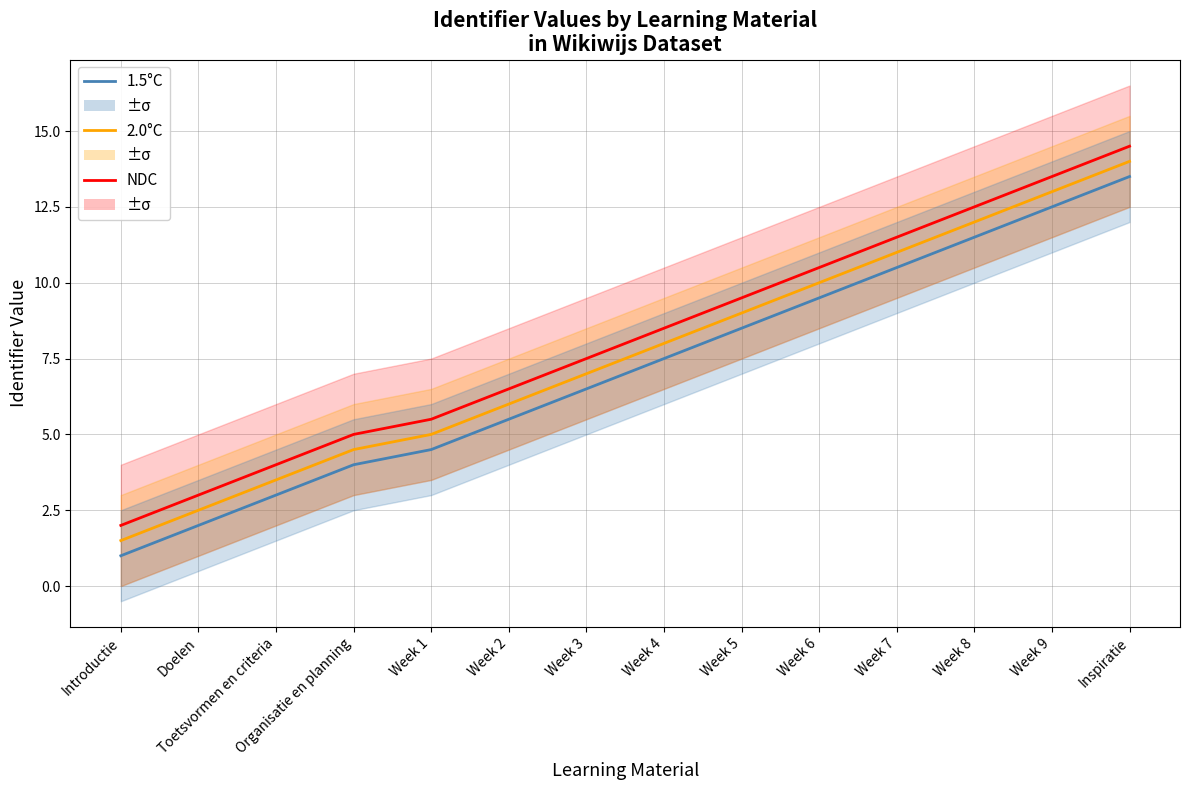

What is the highest value of the 1.5°C series?

13.5